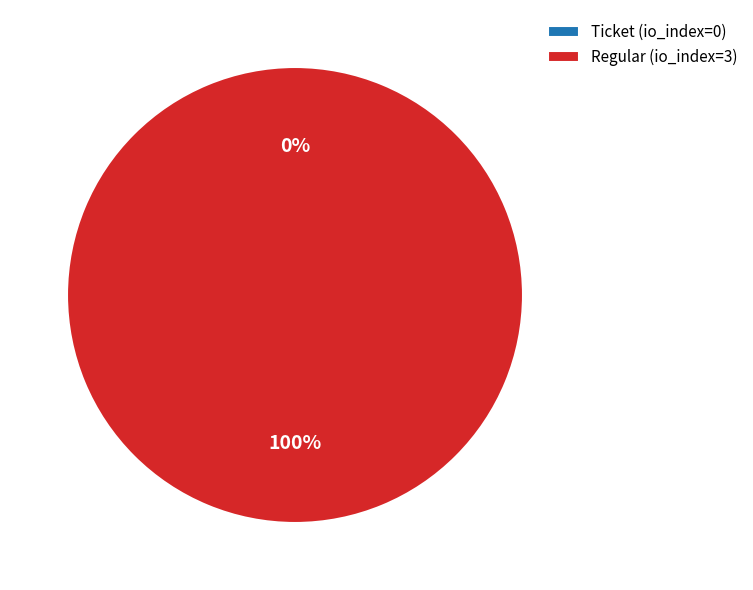

To the nearest percent, what portion does Regular (io_index=3) represent?

100%